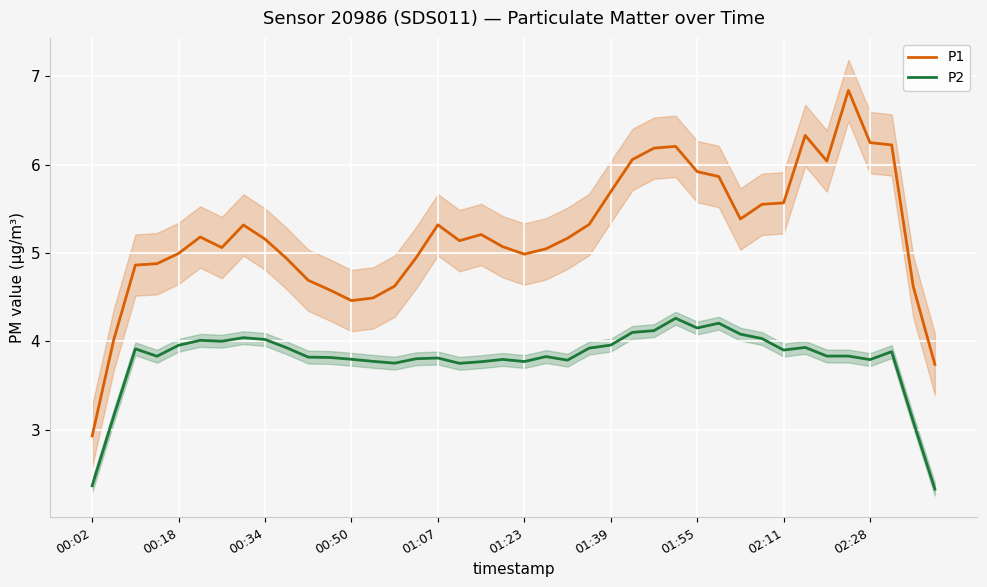

What is the maximum value for P2?

4.3